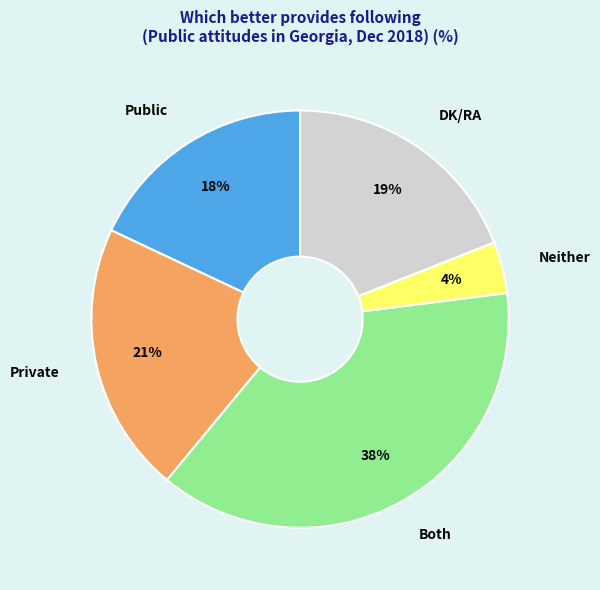

Between DK/RA and Private, which is larger?

Private